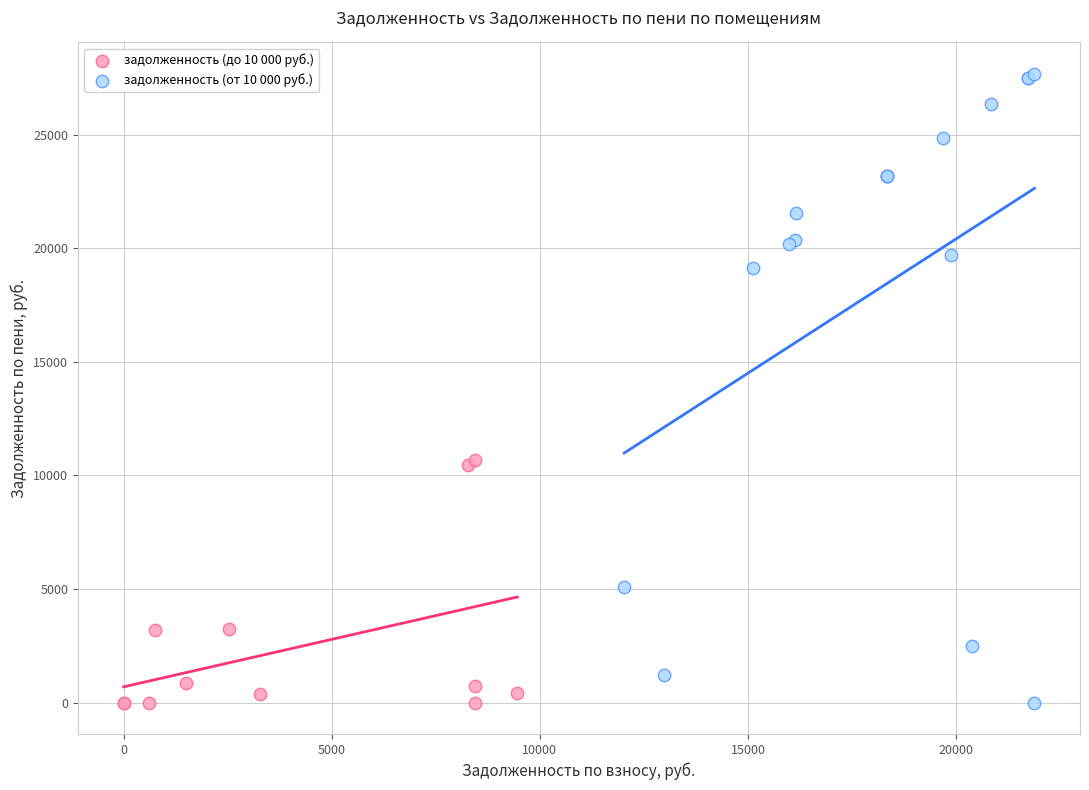

Which series contains the highest Y value?

задолженность (от 10 000 руб.)